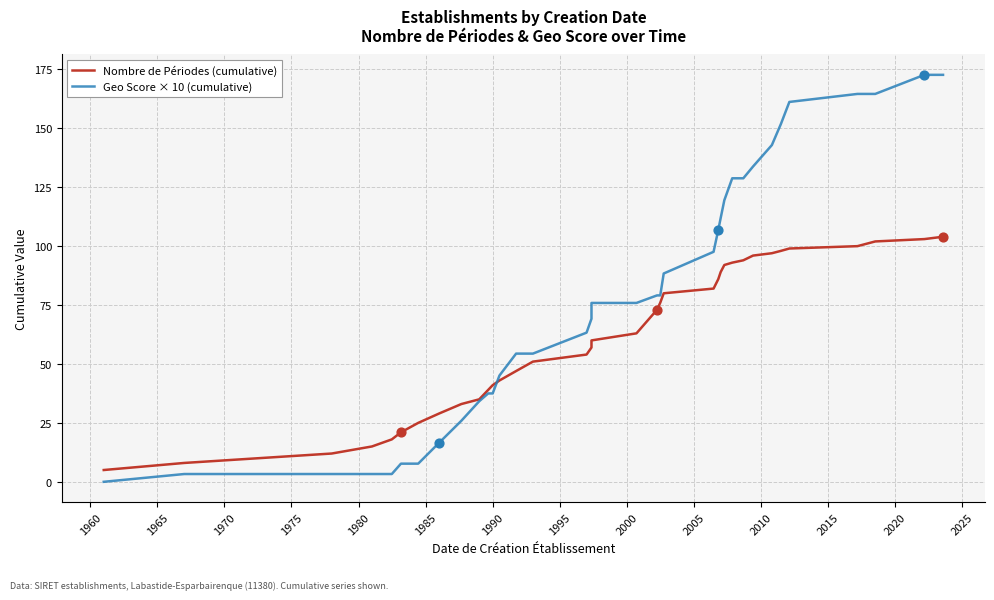

Is the value of Geo Score × 10 (cumulative) at 20 greater than the value of Nombre de Périodes (cumulative) at 1990?

Yes